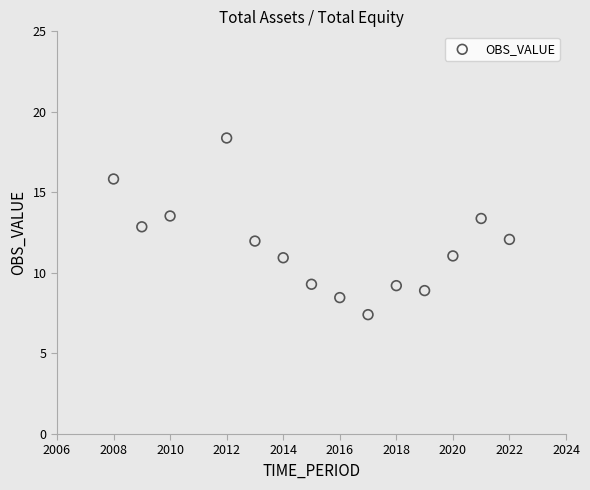

What is the range of X values (max minus min)?

14.0